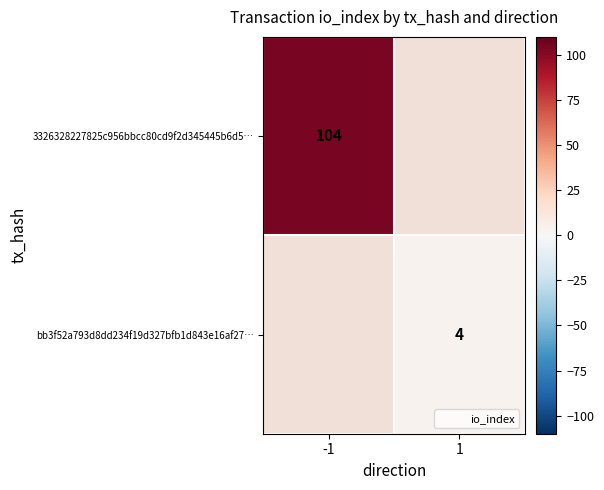

How many data points does each series have?

2